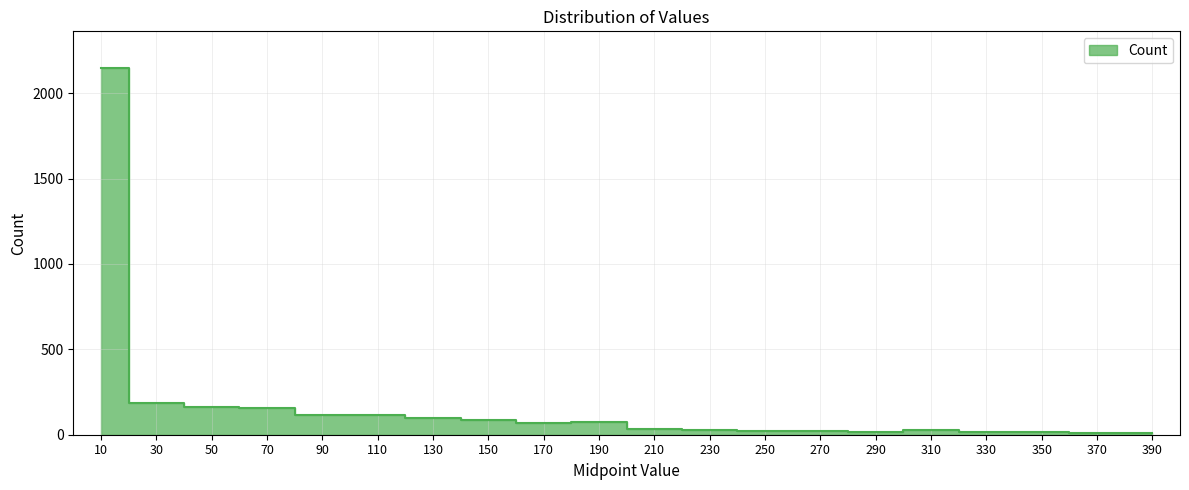

Between 50 and 310, which is larger?

50